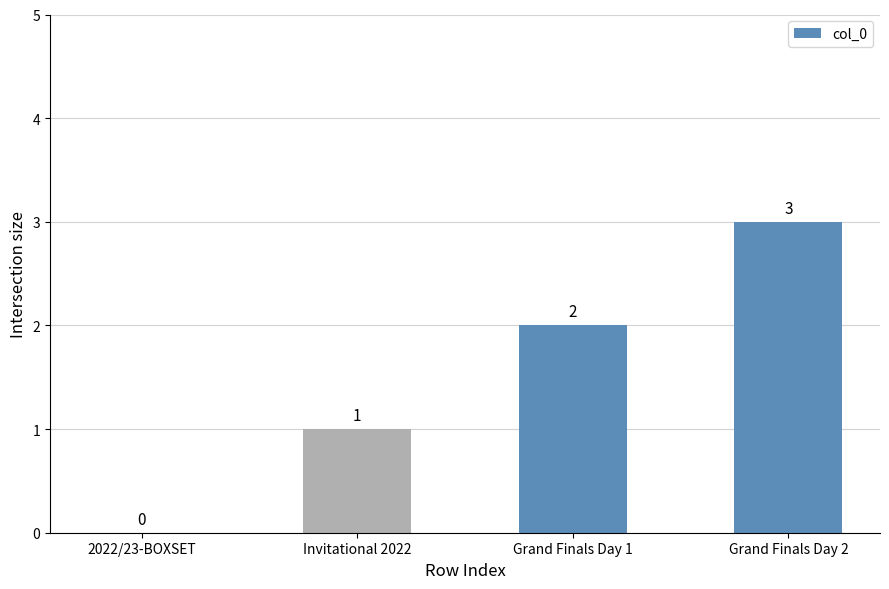

What is the sum of all values?

6